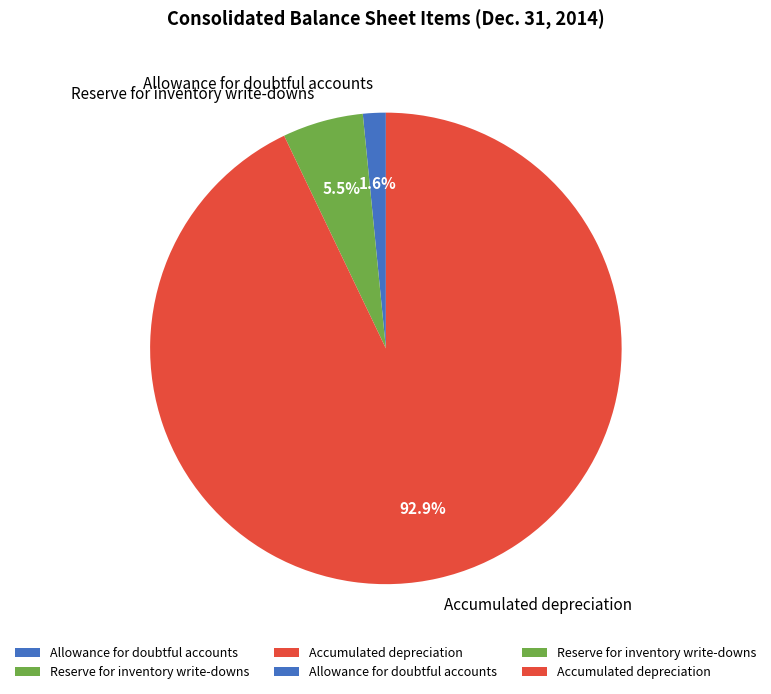

Which slice is the smallest?

Allowance for doubtful accounts